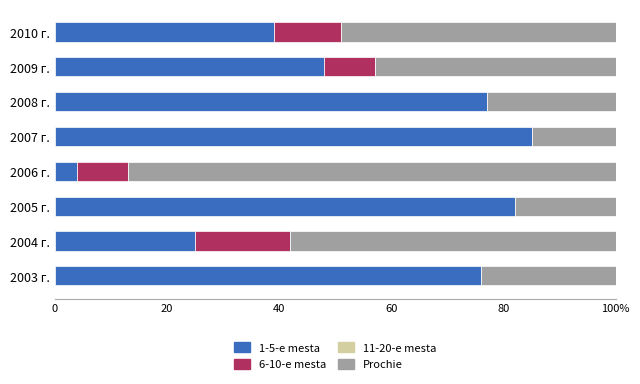

What position from the left is 100%?

6